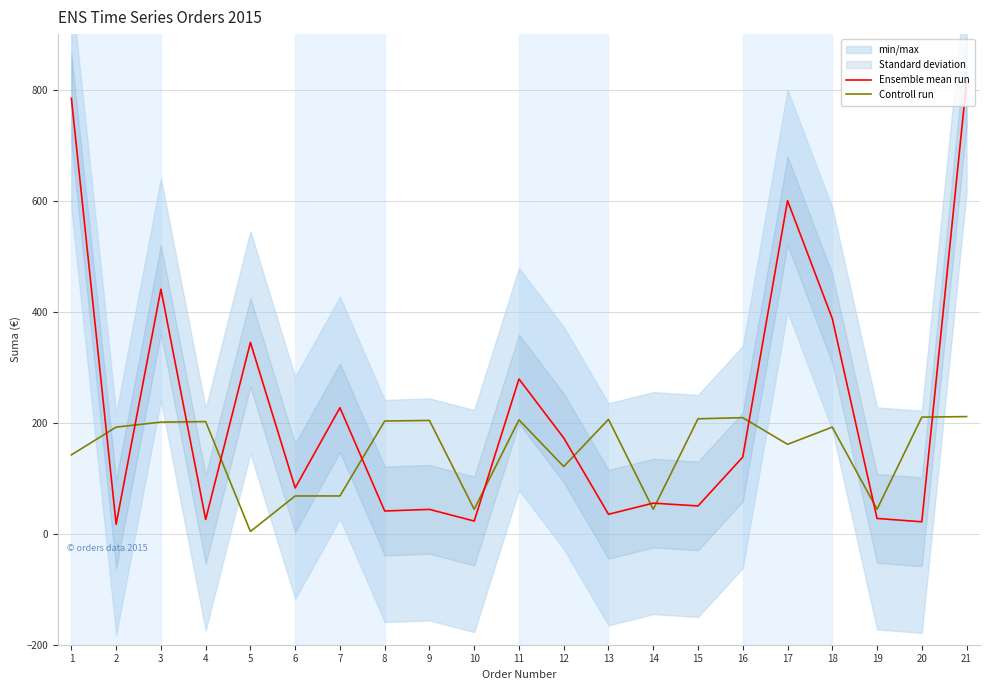

What is the total value across all series at 4?

227.6